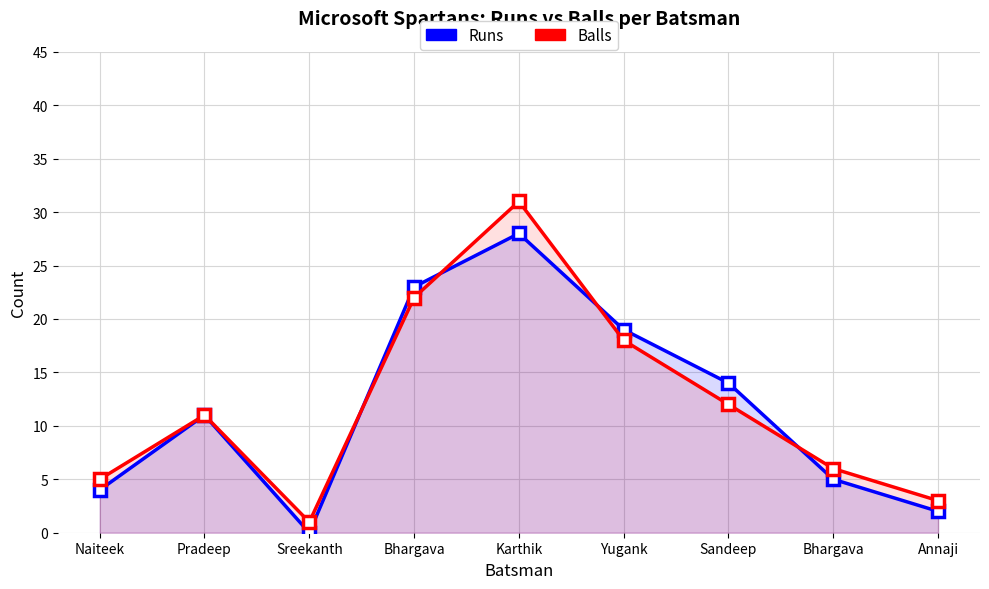

What is the label of the 7th point from the left?

Sandeep